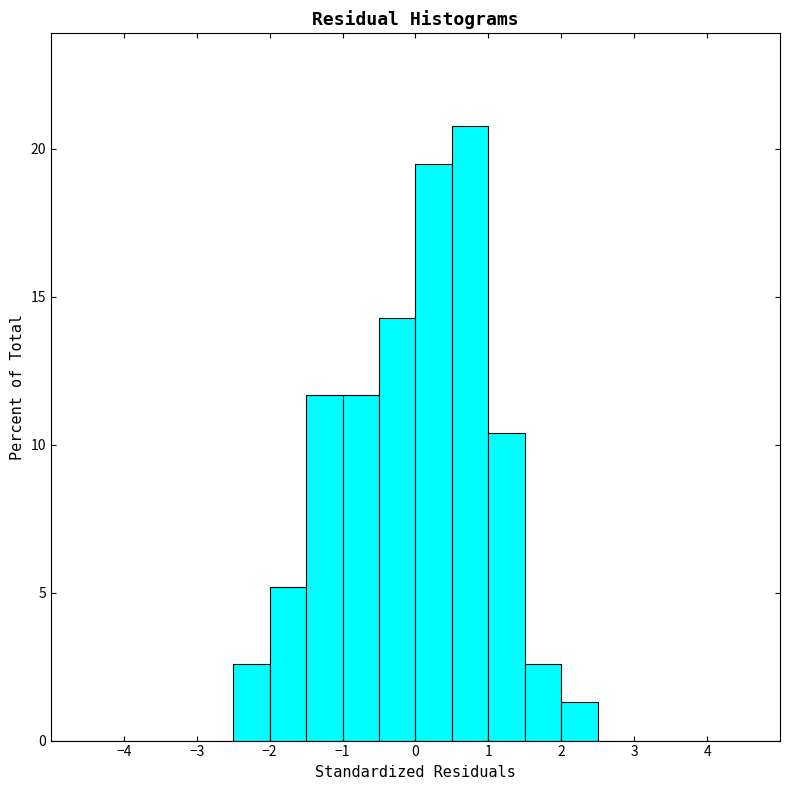

Reading left to right, transcribe this chart: for each bar, give the range it covers on the x-axis and its height. The values are not printed on the chart, so give them approximately, as read against the axis.

-5.0 to -4.5: 0
-4.5 to -4.0: 0
-4.0 to -3.5: 0
-3.5 to -3.0: 0
-3.0 to -2.5: 0
-2.5 to -2.0: 2.5
-2.0 to -1.5: 5.0
-1.5 to -1.0: 11.5
-1.0 to -0.5: 11.5
-0.5 to 0.0: 14.5
0.0 to 0.5: 19.5
0.5 to 1.0: 21.0
1.0 to 1.5: 10.5
1.5 to 2.0: 2.5
2.0 to 2.5: 1.5
2.5 to 3.0: 0
3.0 to 3.5: 0
3.5 to 4.0: 0
4.0 to 4.5: 0
4.5 to 5.0: 0